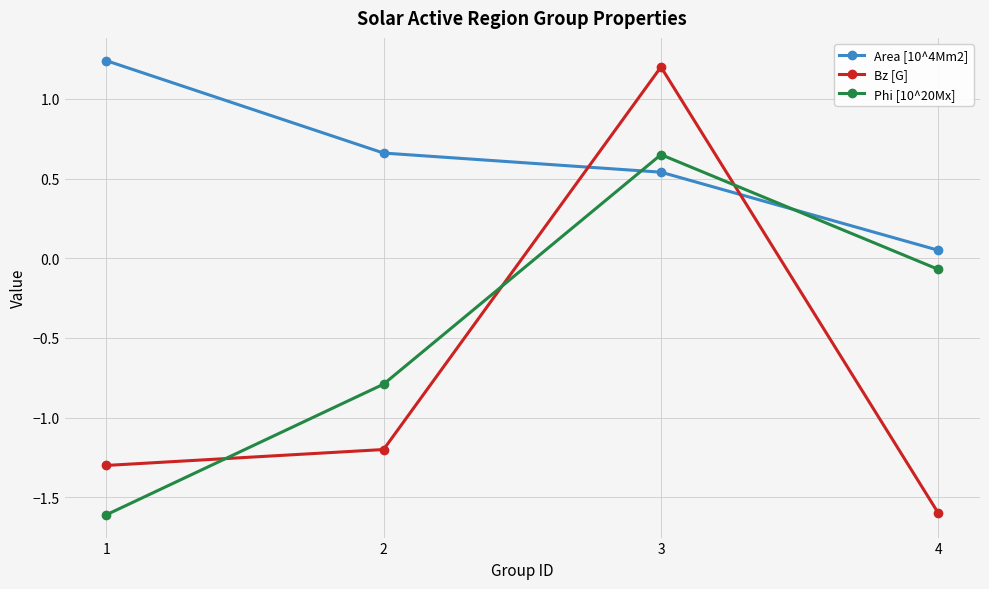

How many intersections are there between Phi [10^20Mx] and Bz [G]?

3